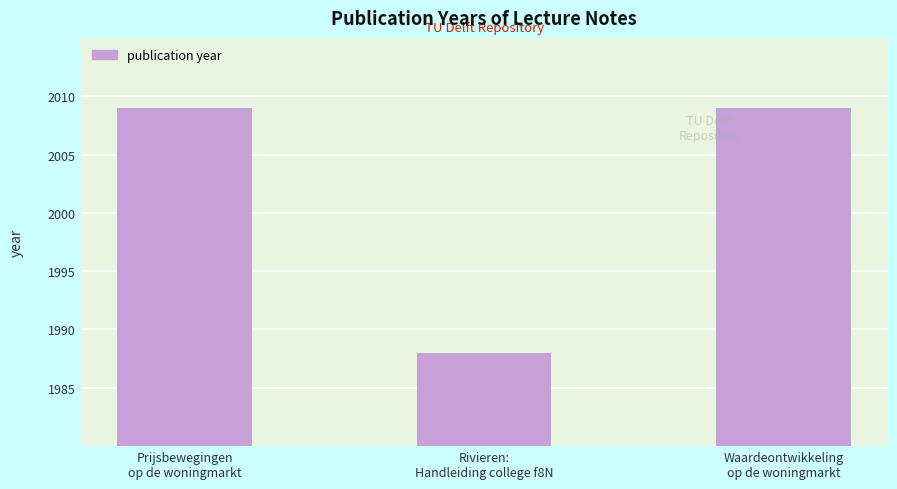

What is the average value?

2002